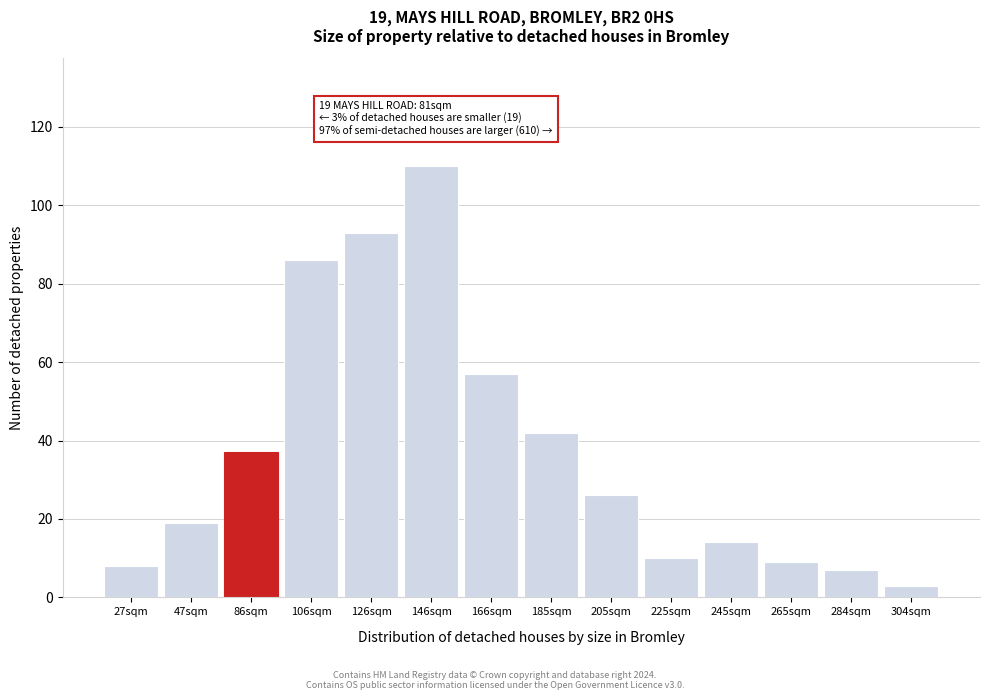

Reading right to left, what are all the values shown in this chart?

304sqm=3	284sqm=7	265sqm=9	245sqm=14	225sqm=10	205sqm=26	185sqm=42	166sqm=57	146sqm=110	126sqm=93	106sqm=86	86sqm=37	47sqm=19	27sqm=8